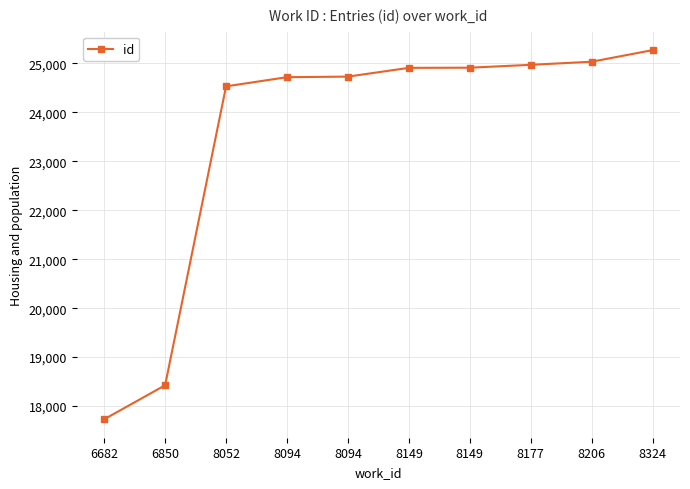

How many lines are shown in the chart?

1